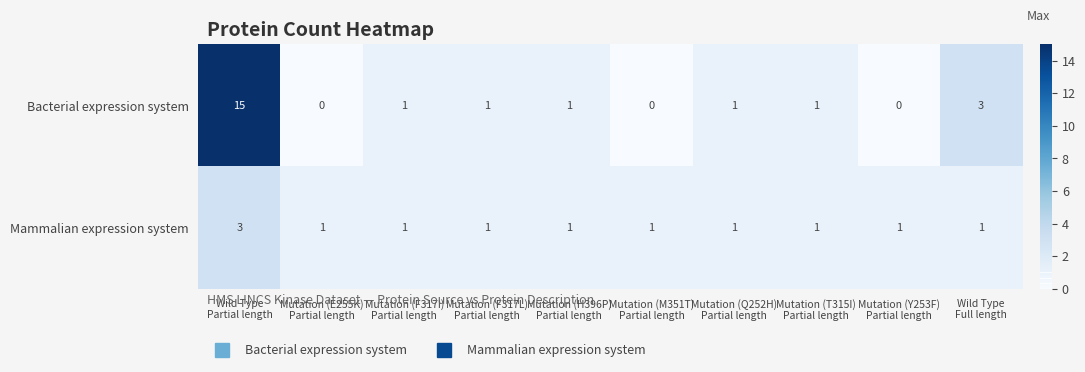

Reading right to left, what are all the values shown in this chart?

Bacterial expression system: 3	0	1	1	0	1	1	1	0	15
Mammalian expression system: 1	1	1	1	1	1	1	1	1	3